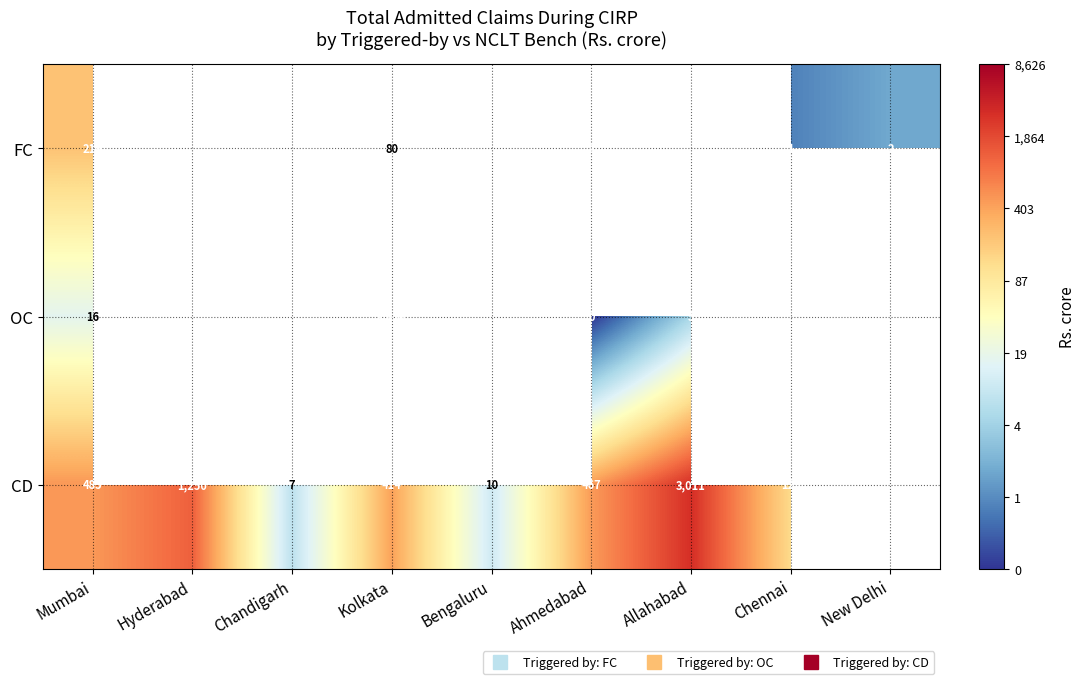

Rank the categories by CD value from highest to lowest.

Allahabad, Hyderabad, Mumbai, Kolkata, Chennai, New Delhi, Ahmedabad, Bengaluru, Chandigarh